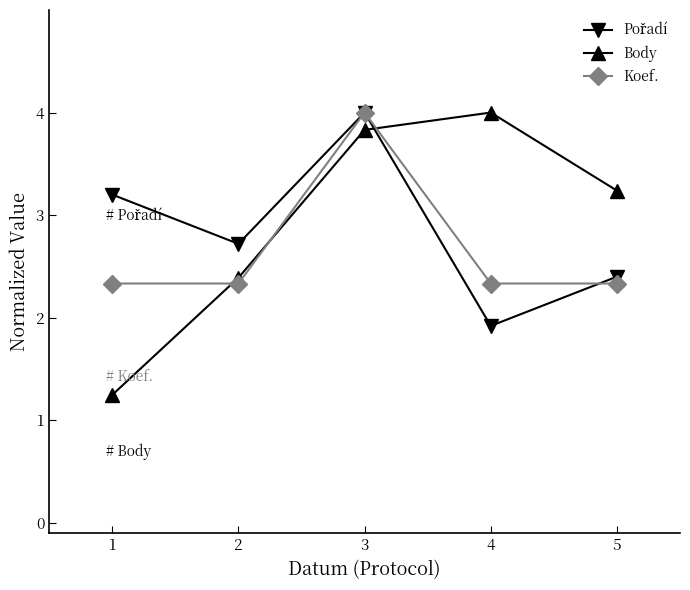

What is the value of the Body point at the 3rd from the left?

3.8